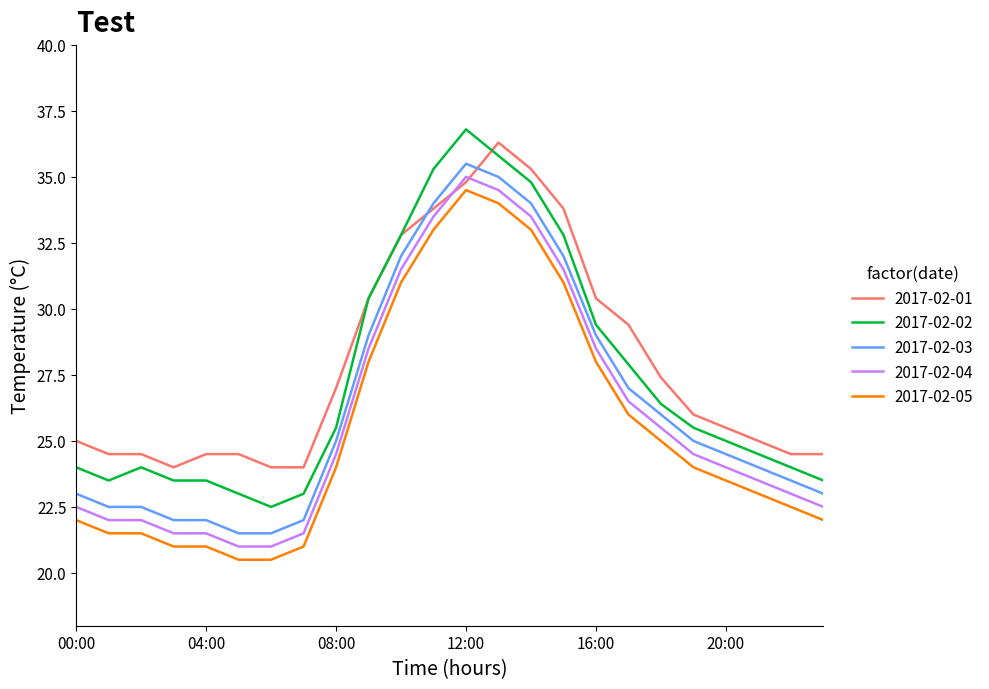

What is the maximum value for 2017-02-01?

36.3